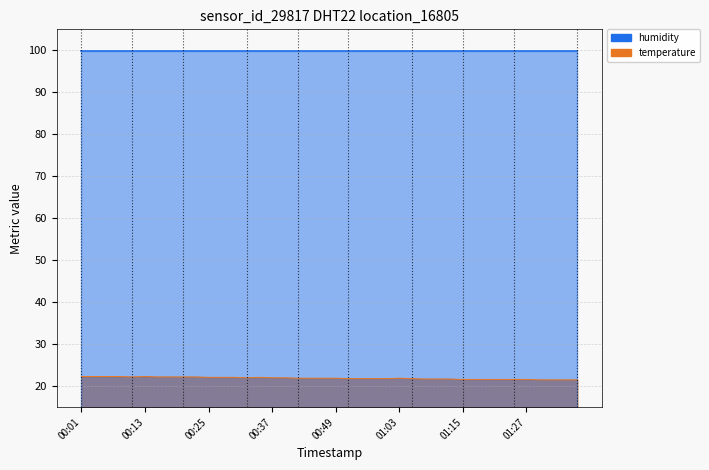

What is the sum of all values?

876.1